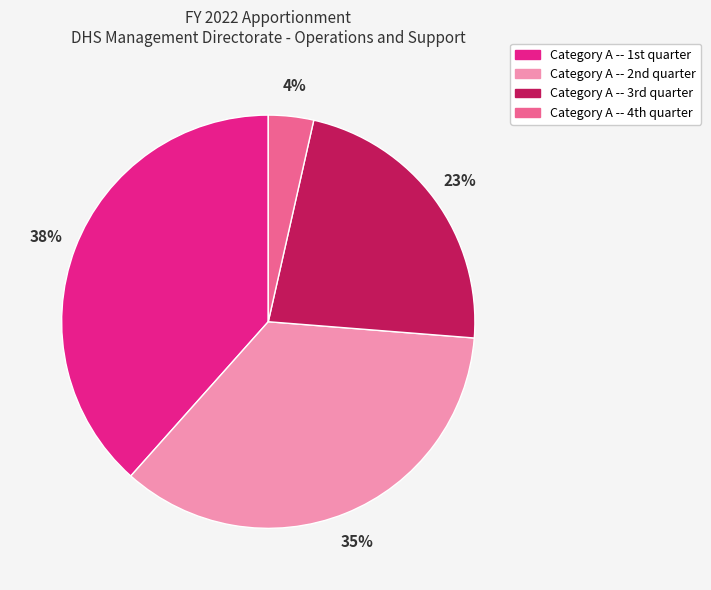

Which category has the biggest portion of the pie?

Category A -- 1st quarter